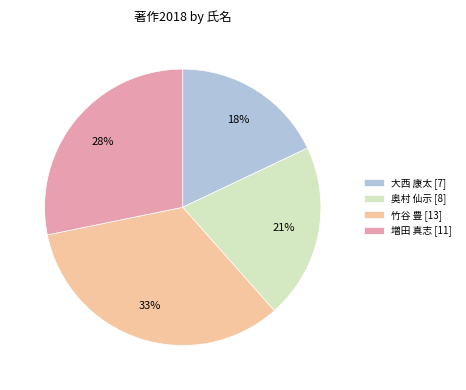

Rank the categories by value from lowest to highest.

大西 康太 [7], 奥村 仙示 [8], 増田 真志 [11], 竹谷 豊 [13]